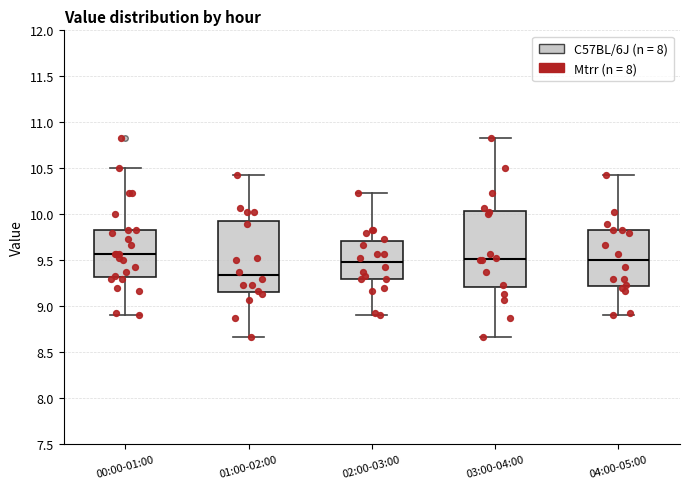

Reading left to right, read every box against the y-axis: the position of its median line, the range the box covers, and the ends of its whiskers. The values are not printed on the chart, so give them approximately, as read against the axis.

00:00-01:00: median 9.55, box 9.30 to 9.85, whiskers 8.90 to 10.50
01:00-02:00: median 9.35, box 9.15 to 9.95, whiskers 8.65 to 10.45
02:00-03:00: median 9.50, box 9.30 to 9.70, whiskers 8.90 to 10.25
03:00-04:00: median 9.50, box 9.20 to 10.05, whiskers 8.65 to 10.85
04:00-05:00: median 9.50, box 9.20 to 9.85, whiskers 8.90 to 10.45